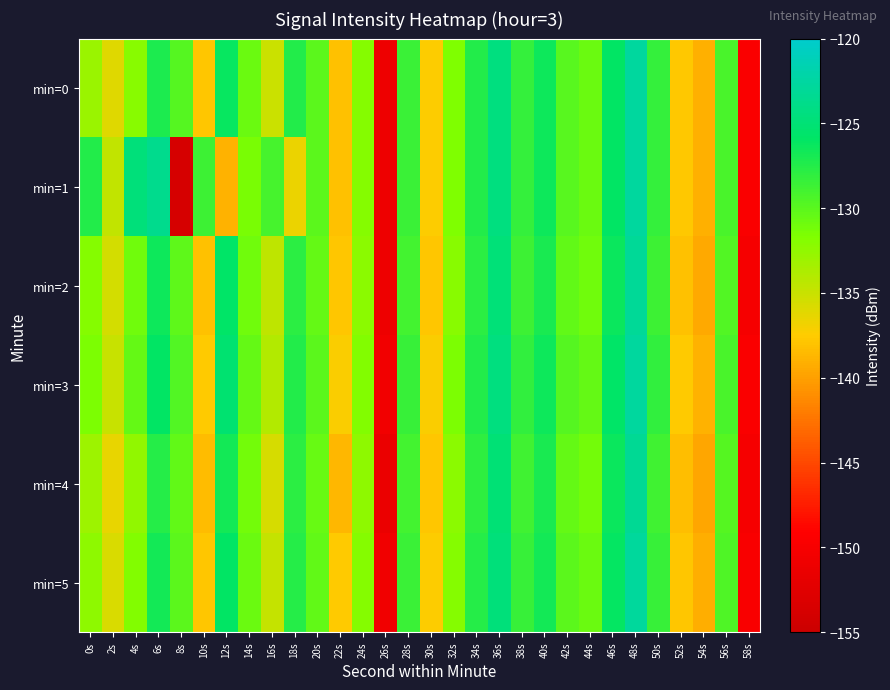

Reading right to left, extract all data points from this chart.

min=0: 58s=-149.6	56s=-129.3	54s=-139.1	52s=-137.7	50s=-128.3	48s=-122.6	46s=-125.9	44s=-130.7	42s=-130.0	40s=-126.5	38s=-128.3	36s=-124.5	34s=-127.5	32s=-131.8	30s=-137.4	28s=-128.5	26s=-150.9	24s=-132.0	22s=-138.1	20s=-130.1	18s=-127.4	16s=-135.1	14s=-130.7	12s=-126.2	10s=-137.8	8s=-129.8	6s=-127.1	4s=-132.1	2s=-136.0	0s=-132.9
min=1: 58s=-149.6	56s=-129.3	54s=-139.1	52s=-137.7	50s=-128.3	48s=-122.6	46s=-125.9	44s=-130.7	42s=-130.0	40s=-126.5	38s=-128.3	36s=-124.5	34s=-127.5	32s=-131.8	30s=-137.4	28s=-128.5	26s=-150.9	24s=-132.0	22s=-138.1	20s=-130.1	18s=-136.7	16s=-129.0	14s=-131.5	12s=-139.0	10s=-128.7	8s=-153.7	6s=-123.6	4s=-124.7	2s=-134.7	0s=-127.4
min=2: 58s=-150.1	56s=-129.7	54s=-139.5	52s=-138.1	50s=-128.7	48s=-123.1	46s=-126.3	44s=-131.0	42s=-130.3	40s=-127.0	38s=-128.7	36s=-124.9	34s=-127.9	32s=-132.1	30s=-137.8	28s=-128.9	26s=-151.0	24s=-132.3	22s=-137.8	20s=-130.5	18s=-127.9	16s=-134.5	14s=-131.0	12s=-125.8	10s=-138.1	8s=-130.2	6s=-126.5	4s=-131.0	2s=-135.5	0s=-132.0
min=3: 58s=-149.6	56s=-129.2	54s=-139.0	52s=-137.6	50s=-128.2	48s=-122.6	46s=-125.8	44s=-130.5	42s=-129.8	40s=-126.5	38s=-128.2	36s=-124.4	34s=-127.4	32s=-131.6	30s=-137.3	28s=-128.4	26s=-150.5	24s=-131.8	22s=-137.3	20s=-130.0	18s=-127.4	16s=-134.0	14s=-130.5	12s=-125.3	10s=-137.6	8s=-129.7	6s=-126.0	4s=-130.5	2s=-135.0	0s=-131.5
min=4: 58s=-150.2	56s=-129.8	54s=-139.6	52s=-138.2	50s=-128.8	48s=-123.2	46s=-126.4	44s=-131.2	42s=-130.4	40s=-127.1	38s=-128.8	36s=-125.0	34s=-128.0	32s=-132.2	30s=-137.9	28s=-129.0	26s=-151.4	24s=-132.4	22s=-138.6	20s=-130.6	18s=-127.9	16s=-135.6	14s=-131.2	12s=-126.7	10s=-138.4	8s=-130.3	6s=-127.6	4s=-132.5	2s=-136.5	0s=-133.1
min=5: 58s=-149.8	56s=-129.5	54s=-139.2	52s=-137.8	50s=-128.4	48s=-122.8	46s=-126.1	44s=-130.8	42s=-130.1	40s=-126.8	38s=-128.4	36s=-124.7	34s=-127.6	32s=-131.9	30s=-137.5	28s=-128.6	26s=-150.7	24s=-132.0	22s=-137.6	20s=-130.3	18s=-127.6	16s=-134.8	14s=-130.8	12s=-126.0	10s=-137.9	8s=-130.0	6s=-126.8	4s=-131.8	2s=-135.8	0s=-132.4